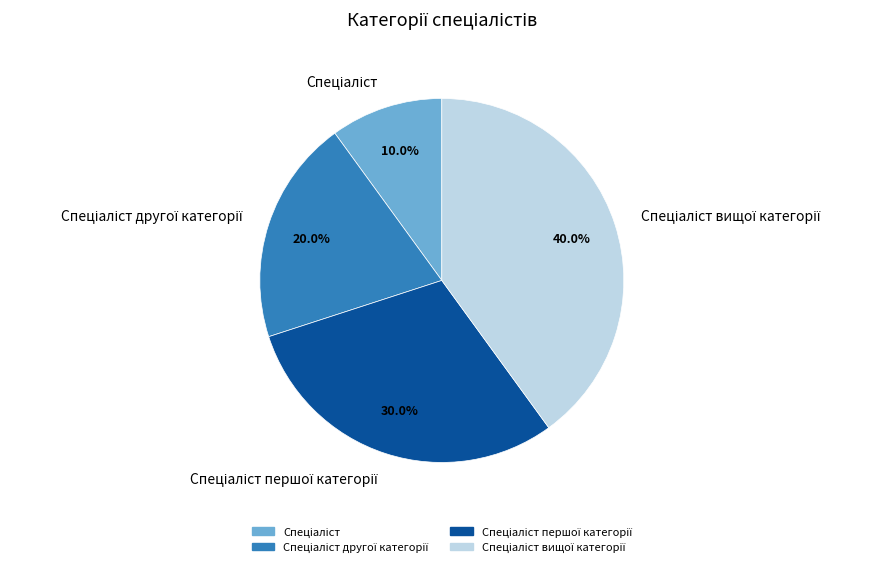

Is there any slice that represents more than half of the pie?

No